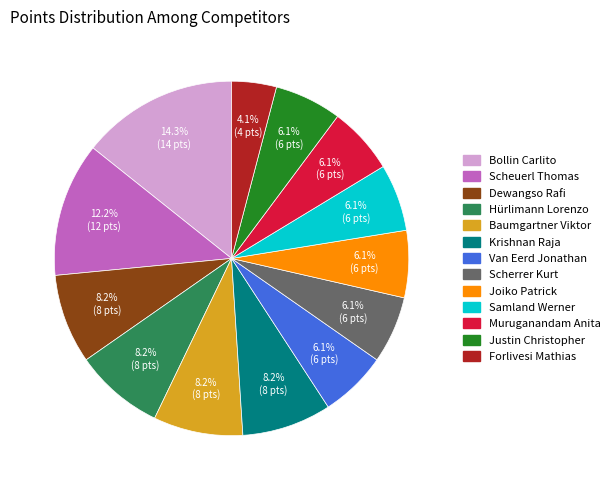

Is there any slice that represents more than half of the pie?

No